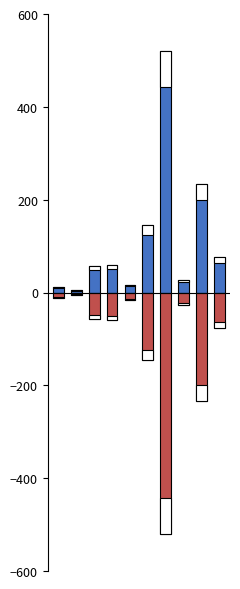

Reading left to right, list all the values displayed in this chart.

RESULTAT (positive): 11	5	57	59	16	146	520	27	234	76
RESULTAT (negative): -11	-5	-57	-59	-16	-146	-520	-27	-234	-76